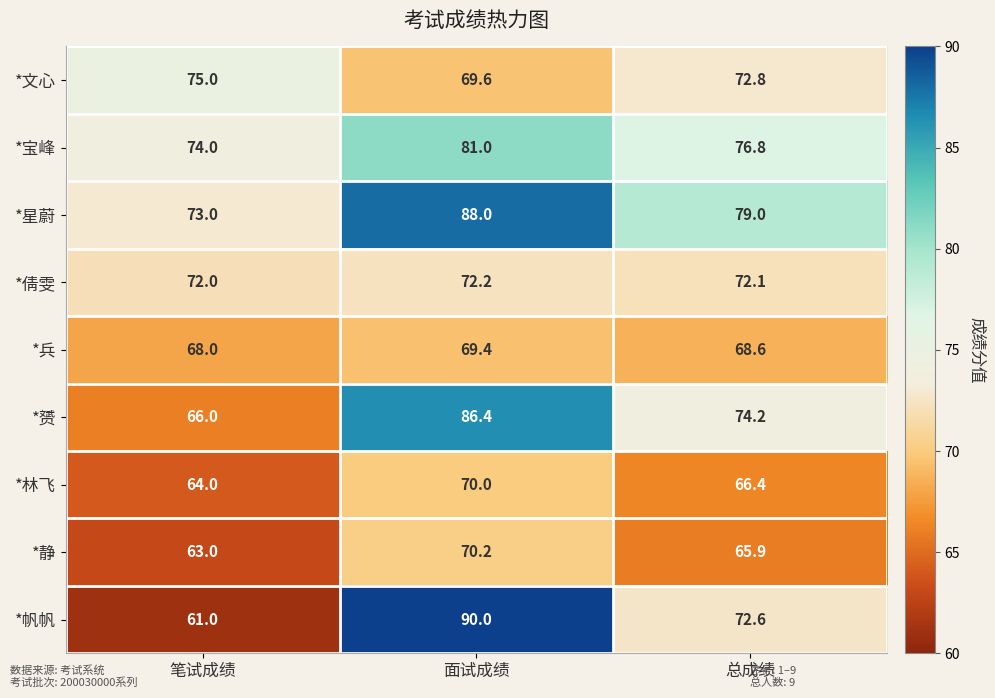

At which category does the chart reach its minimum across all series?

笔试成绩